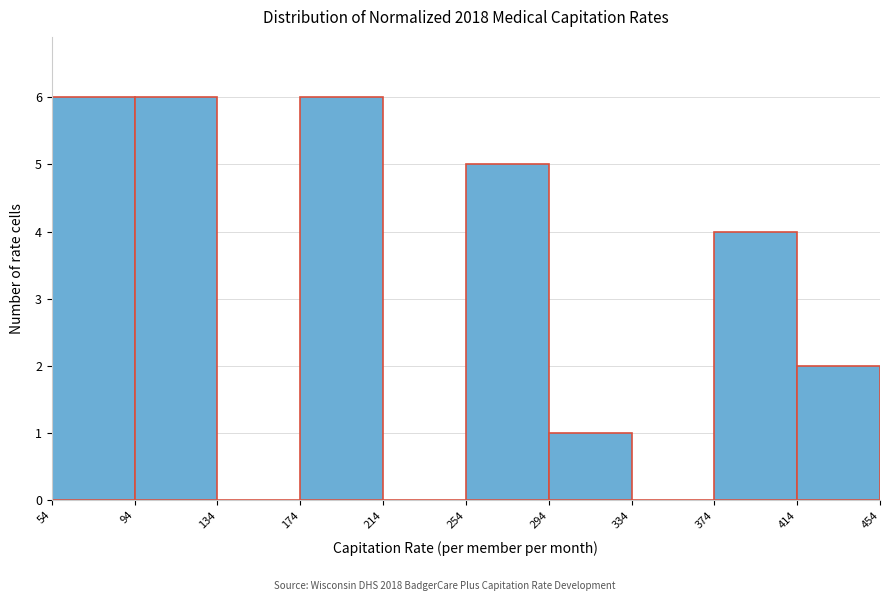

How tall is the bar that spans 94 to 134 on the x-axis? The values are not printed on the chart, so give them approximately, as read against the axis.

6